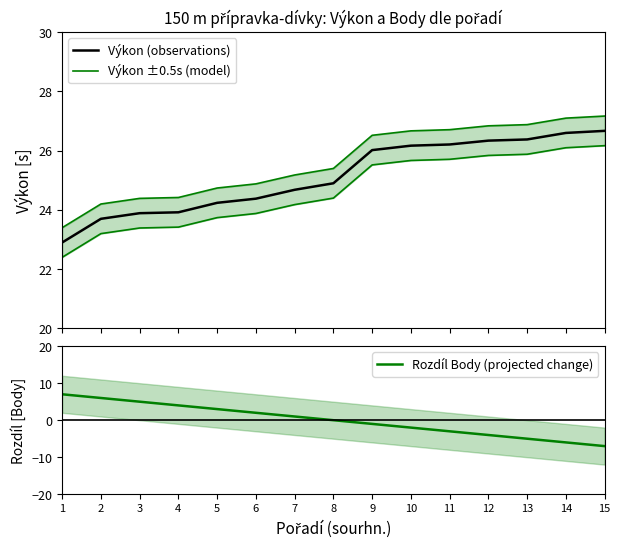

At which label does Rozdíl Body (projected change) first exceed 0?

1